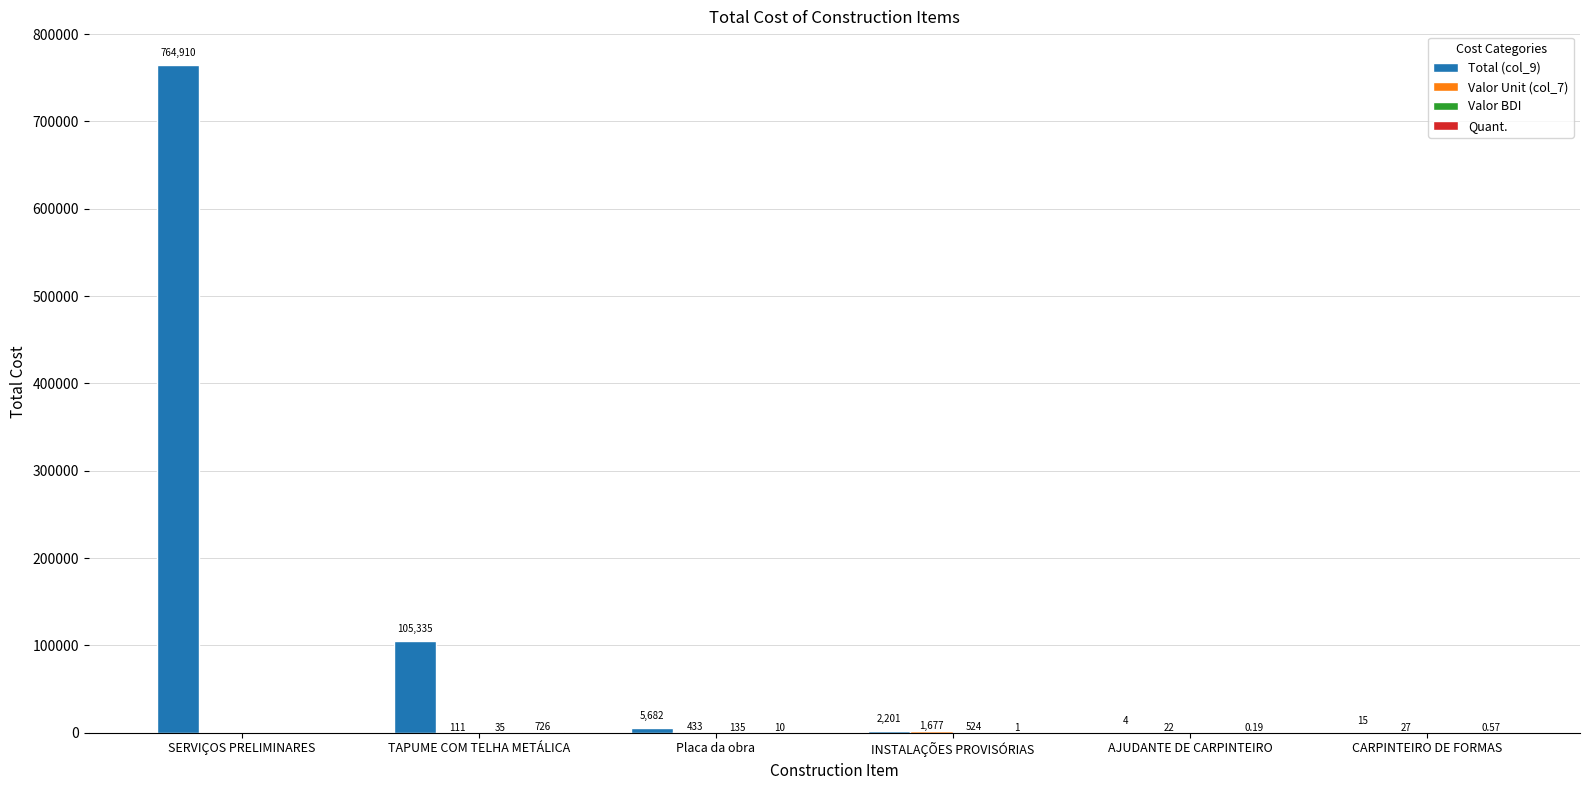

At which category is the sum across all series the highest?

SERVIÇOS PRELIMINARES